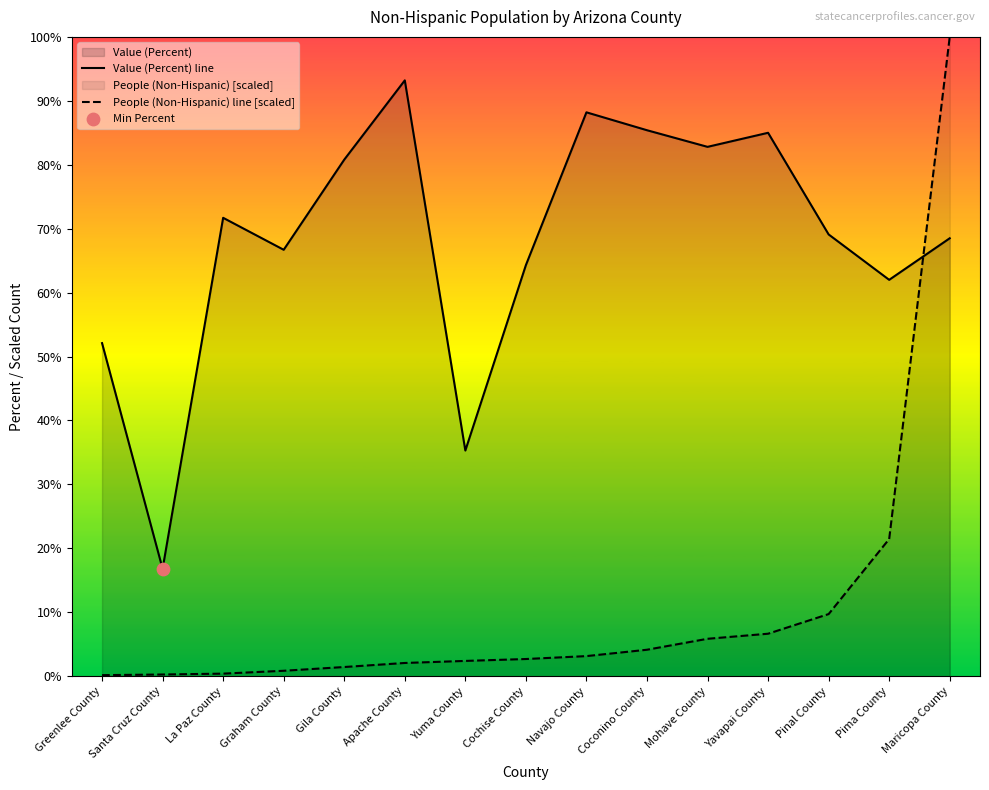

At which category is the sum across all series the highest?

Maricopa County